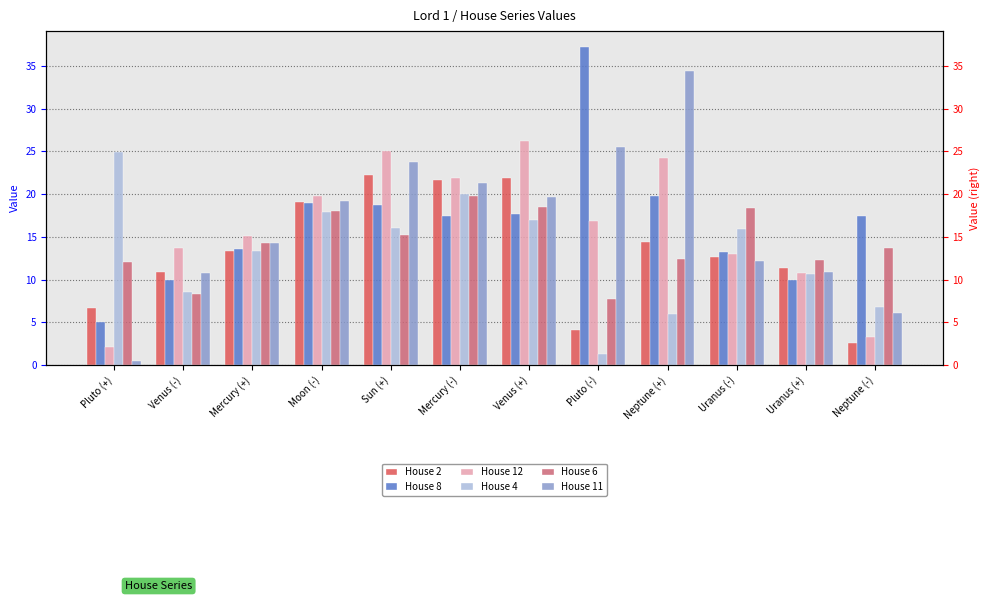

How many groups of bars are there?

12